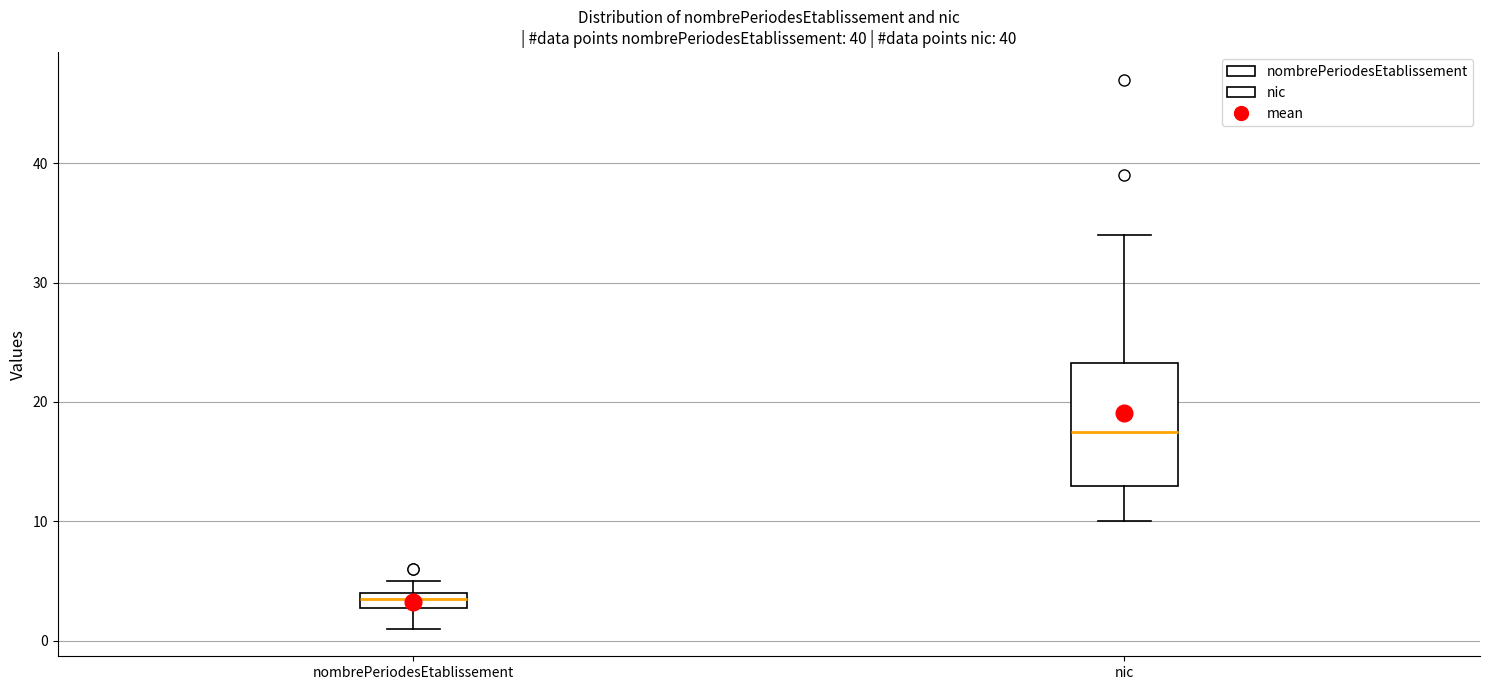

Which box's median line is the lowest?

nombrePeriodesEtablissement